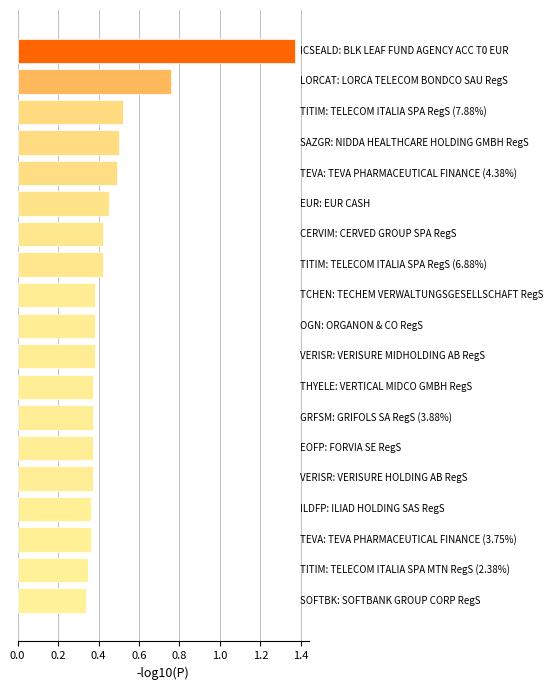

What is the difference between the maximum and minimum values?

1.0